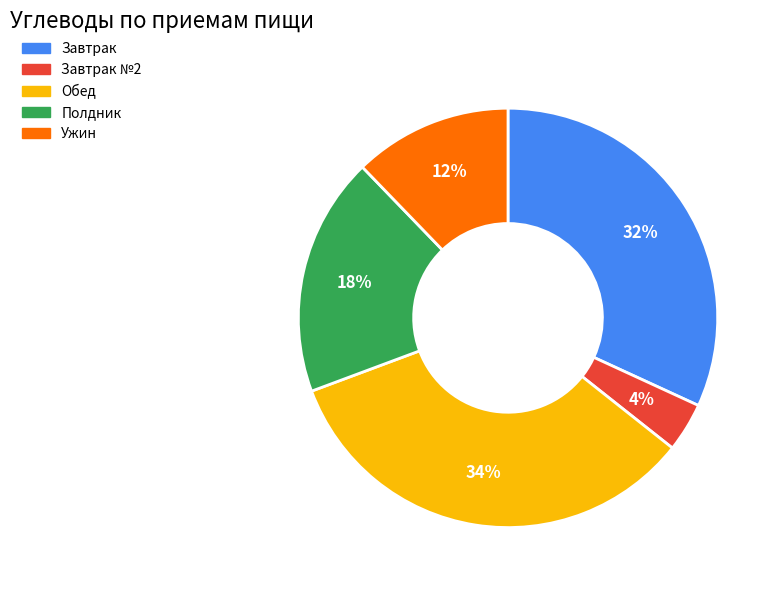

To the nearest percent, what is the difference between the largest and smallest slice percentages?

30%